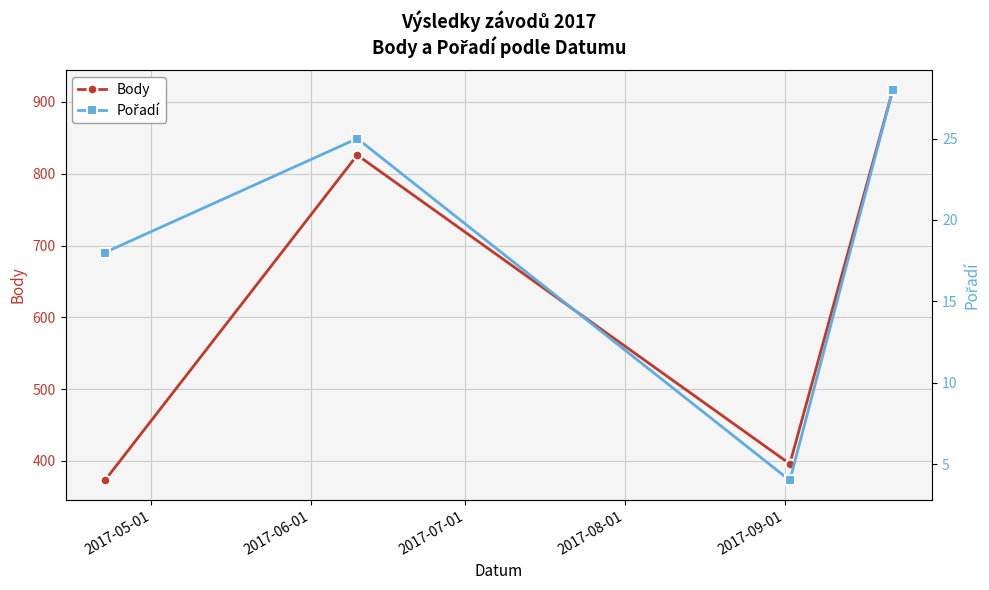

What are all the series names shown in the legend?

Body, Pořadí